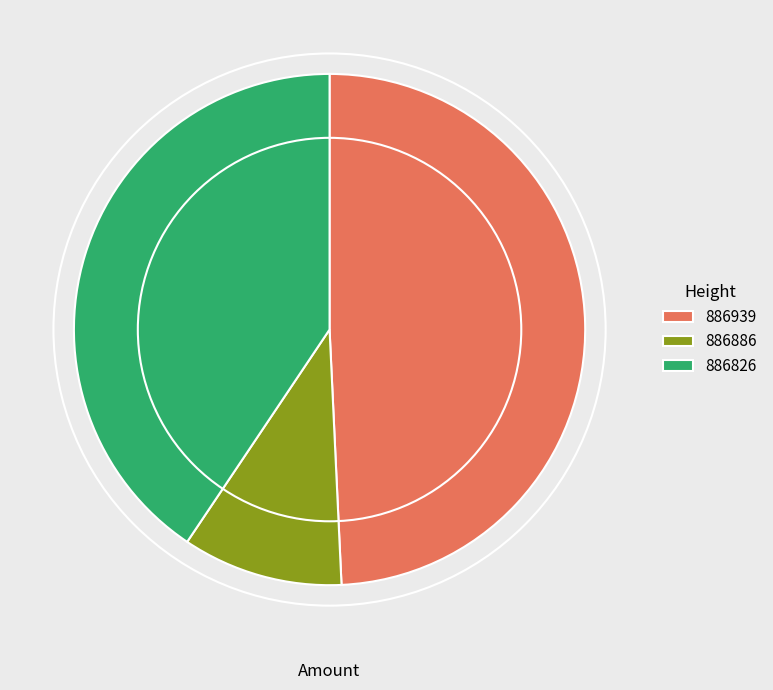

Count the number of slices in the pie.

3